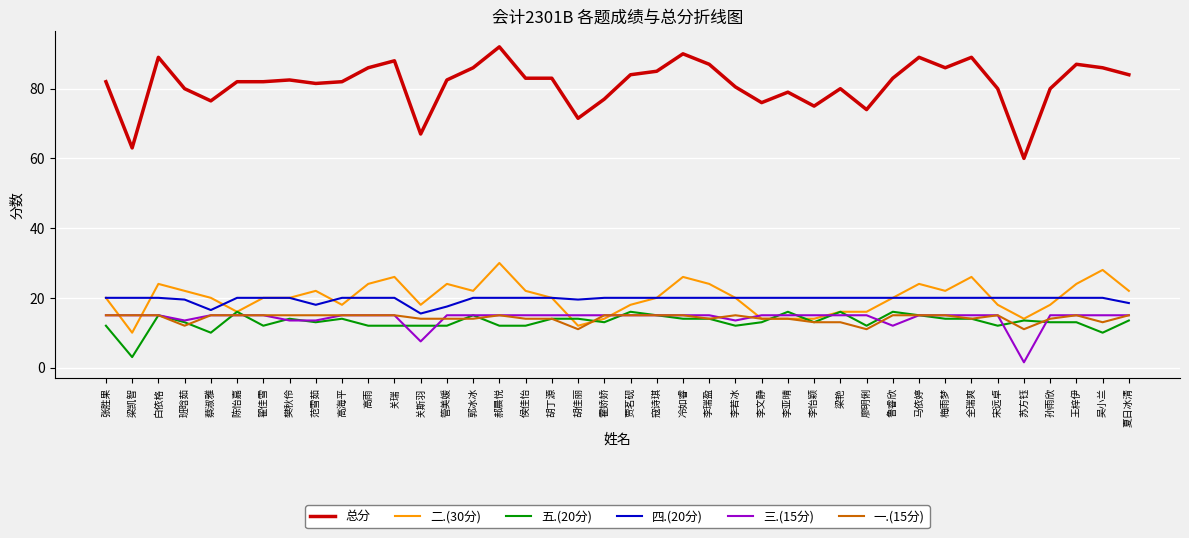

Which series has the largest range (max minus min)?

总分